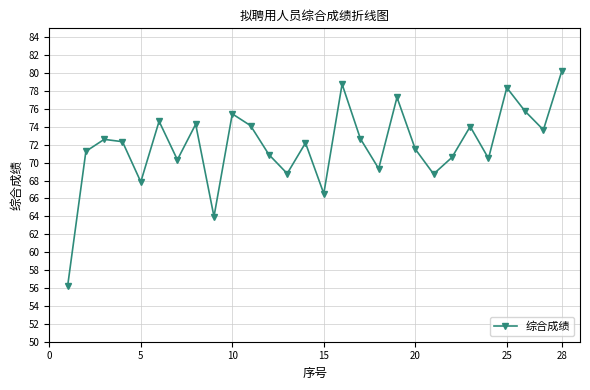

How many interior local peaks (higher than both neighbors) does the data have?

9